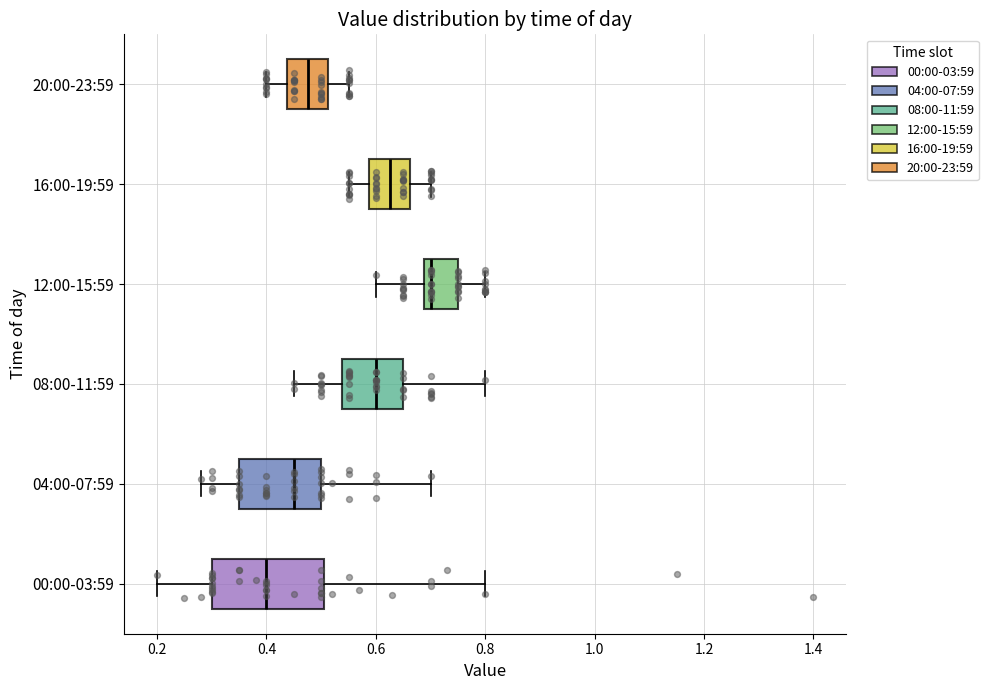

Reading bottom to top, read every box against the x-axis: the position of its median line, the range the box covers, and the ends of its whiskers. The values are not printed on the chart, so give them approximately, as read against the axis.

00:00-03:59: median 0.40, box 0.30 to 0.50, whiskers 0.20 to 0.80
04:00-07:59: median 0.46, box 0.36 to 0.50, whiskers 0.28 to 0.70
08:00-11:59: median 0.60, box 0.54 to 0.66, whiskers 0.46 to 0.80
12:00-15:59: median 0.70, box 0.68 to 0.76, whiskers 0.60 to 0.80
16:00-19:59: median 0.62, box 0.58 to 0.66, whiskers 0.56 to 0.70
20:00-23:59: median 0.48, box 0.44 to 0.52, whiskers 0.40 to 0.56